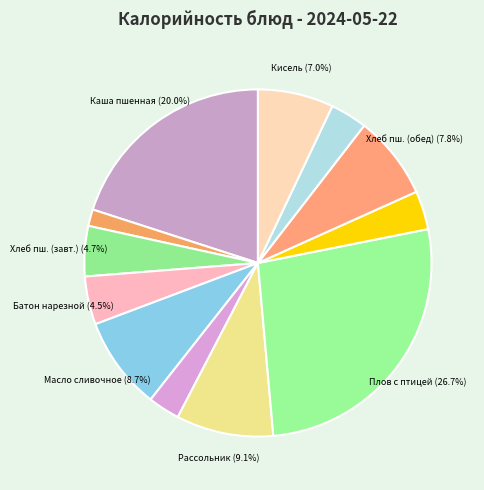

How many slices are in this pie chart?

12